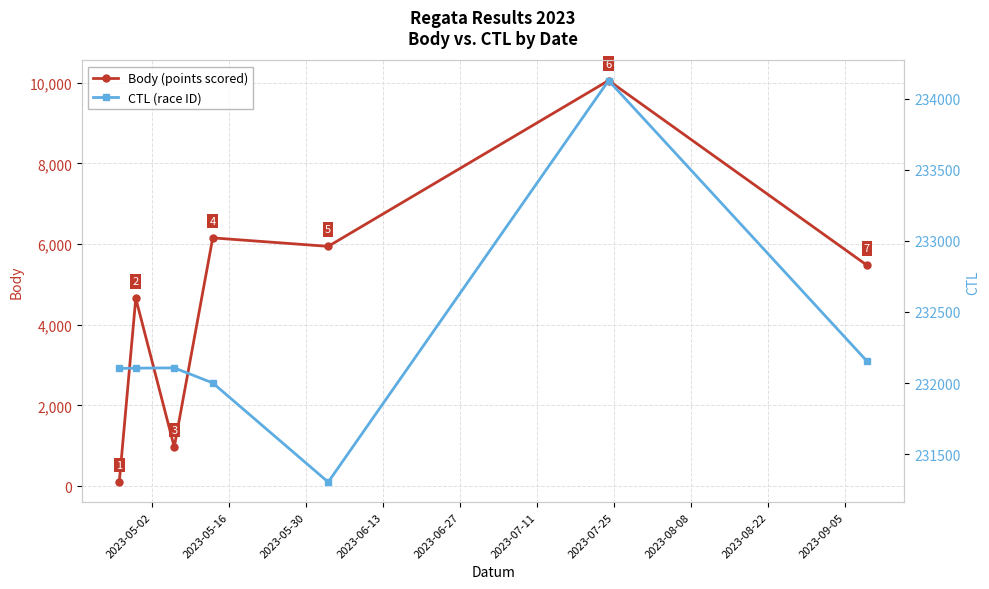

In Body (points scored), how many points are higher than both neighbors (excluding endpoints)?

3